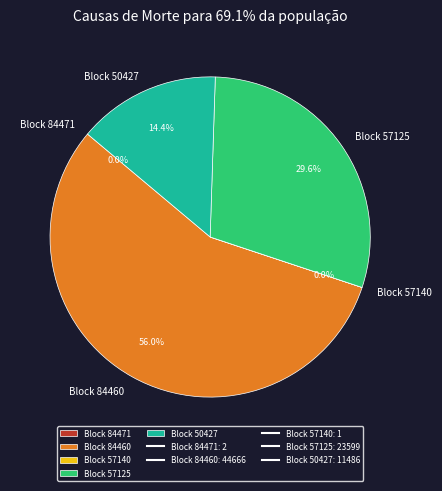

Which category has the biggest portion of the pie?

Block 84460